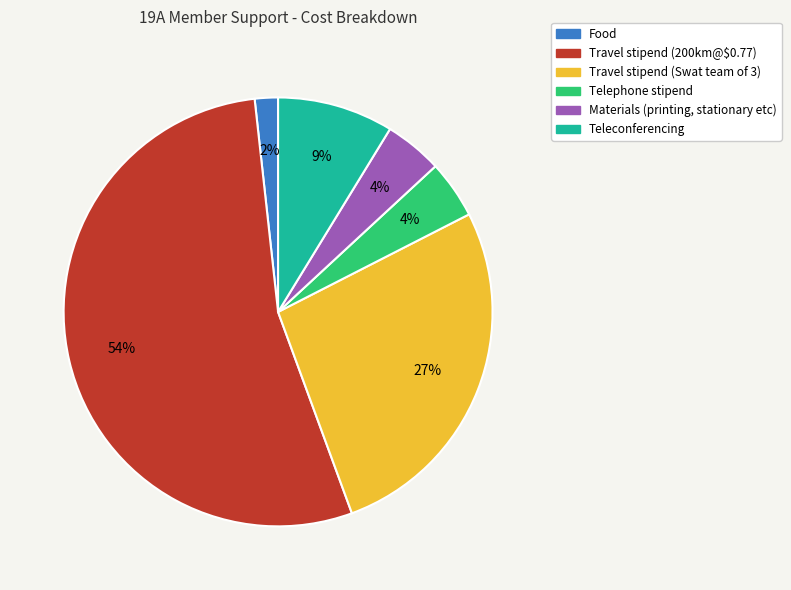

How many segments does this pie chart have?

6